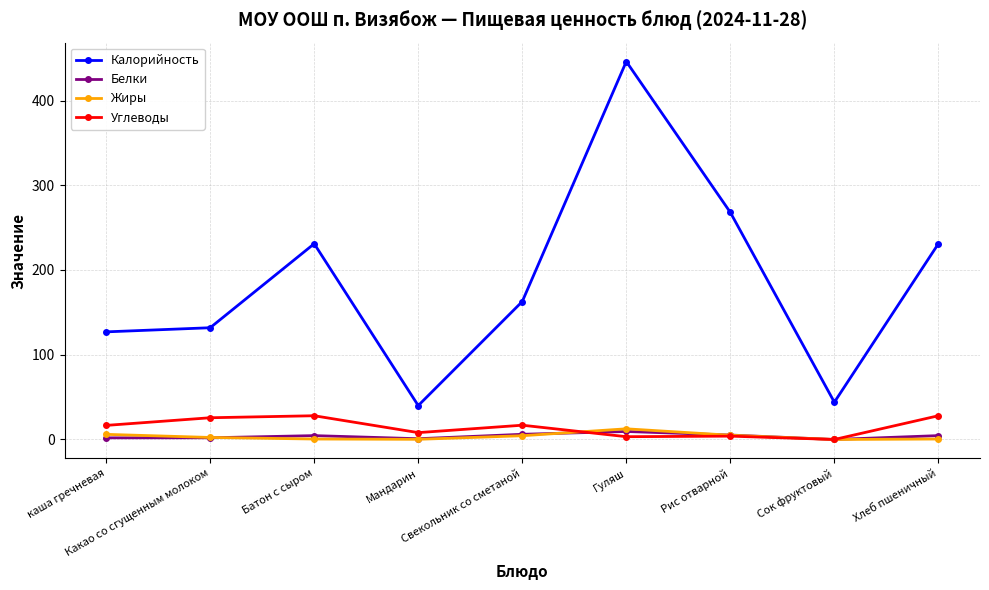

What is the sum of all Белки values?

34.8